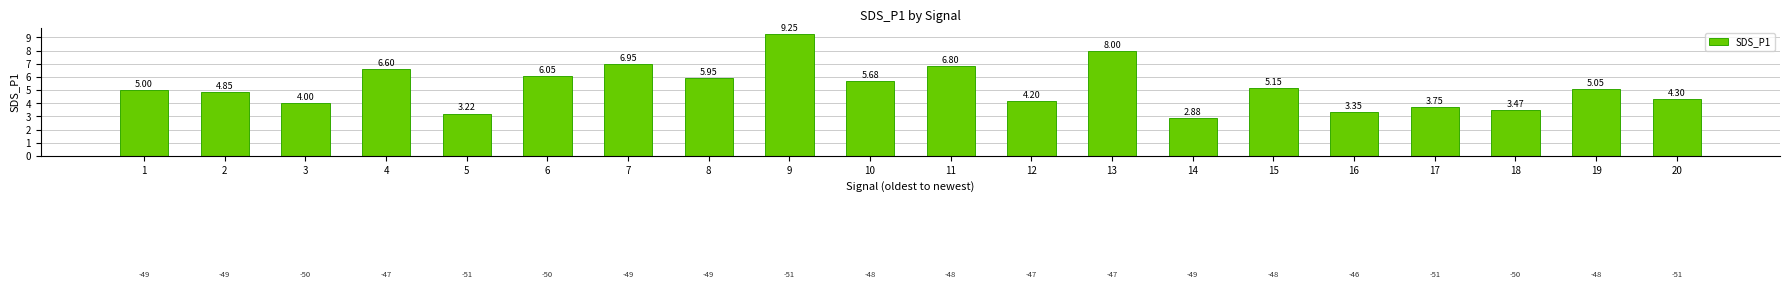

List the labels in order of value, largest first.

9, 13, 7, 11, 4, 6, 8, 10, 15, 19, 1, 2, 20, 12, 3, 17, 18, 16, 5, 14